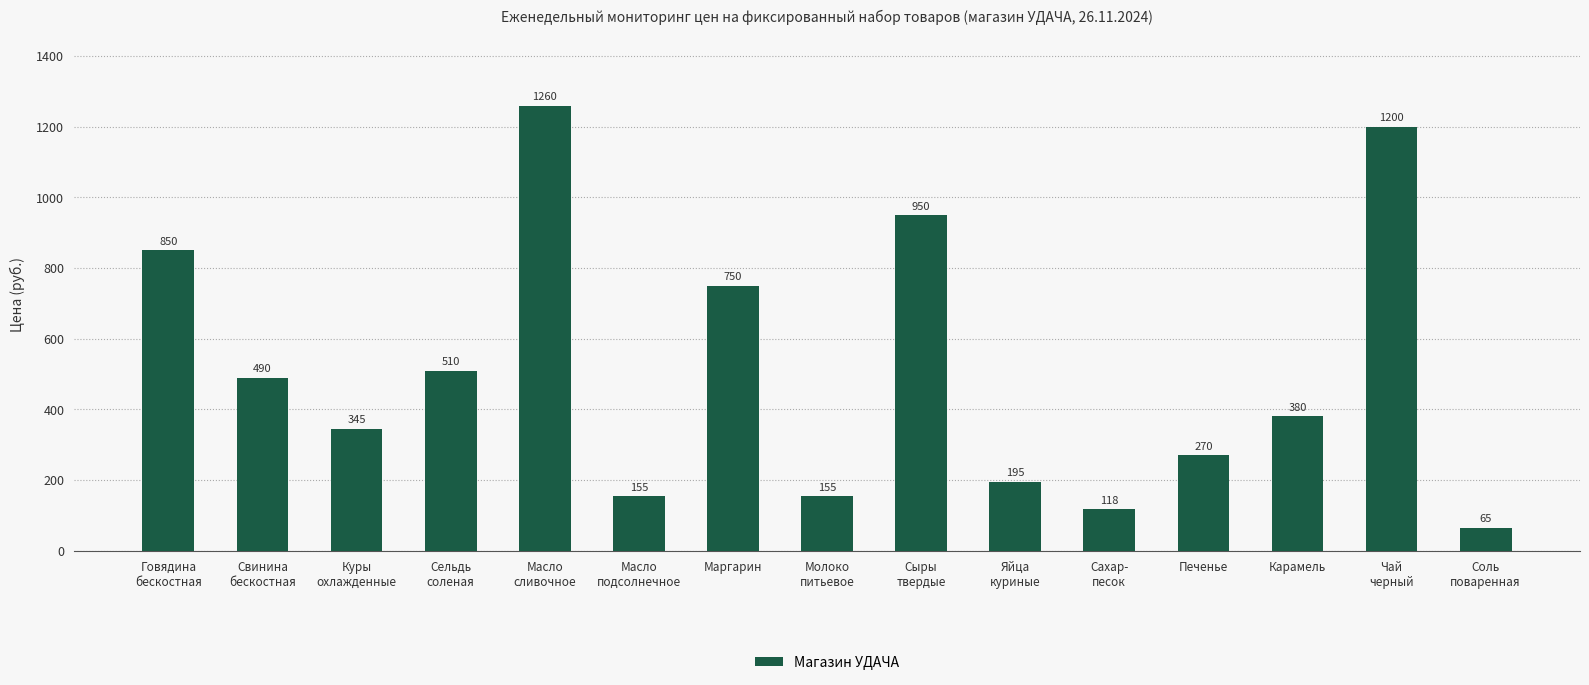

What is the approximate value at Маргарин?

750